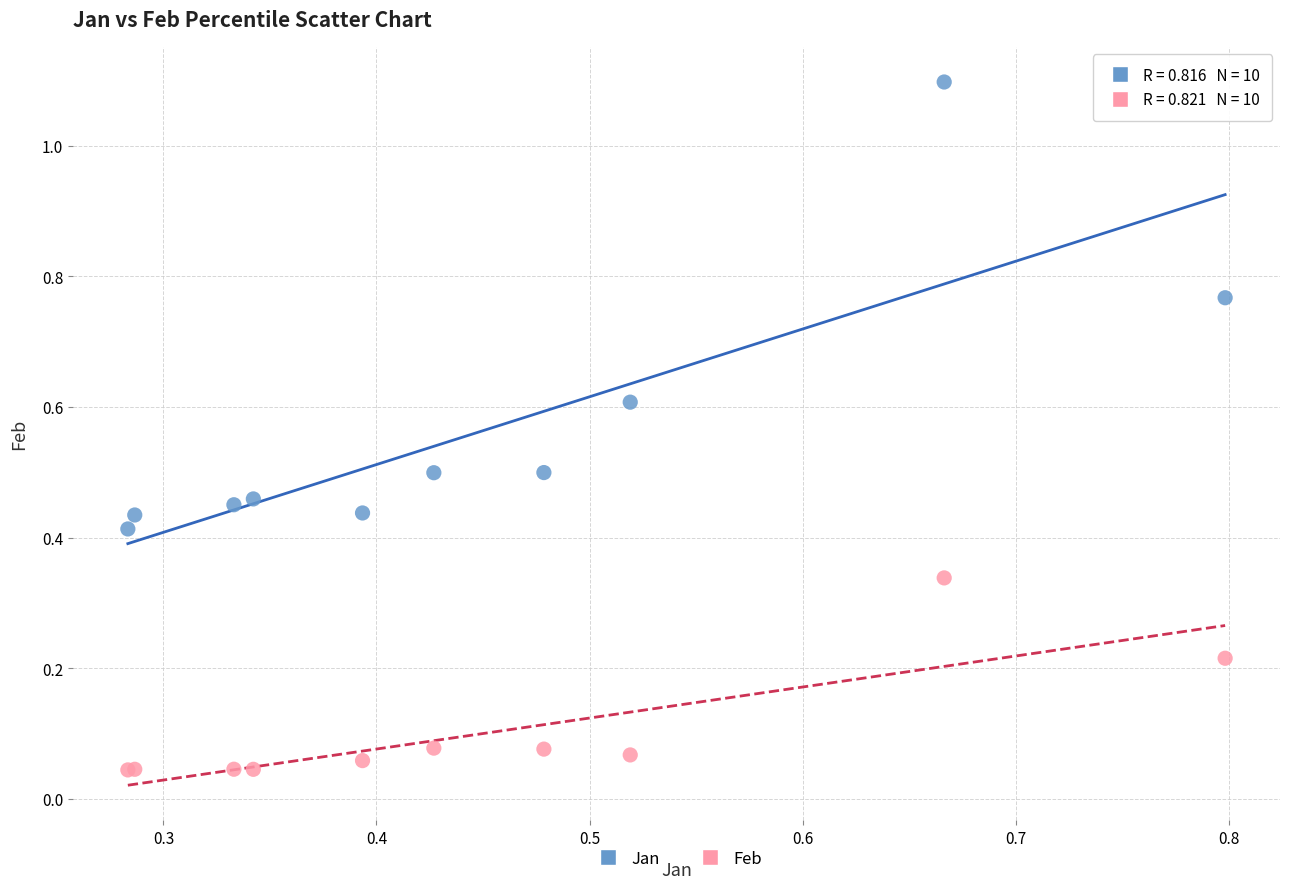

What are all the series names shown in the legend?

Jan, Feb